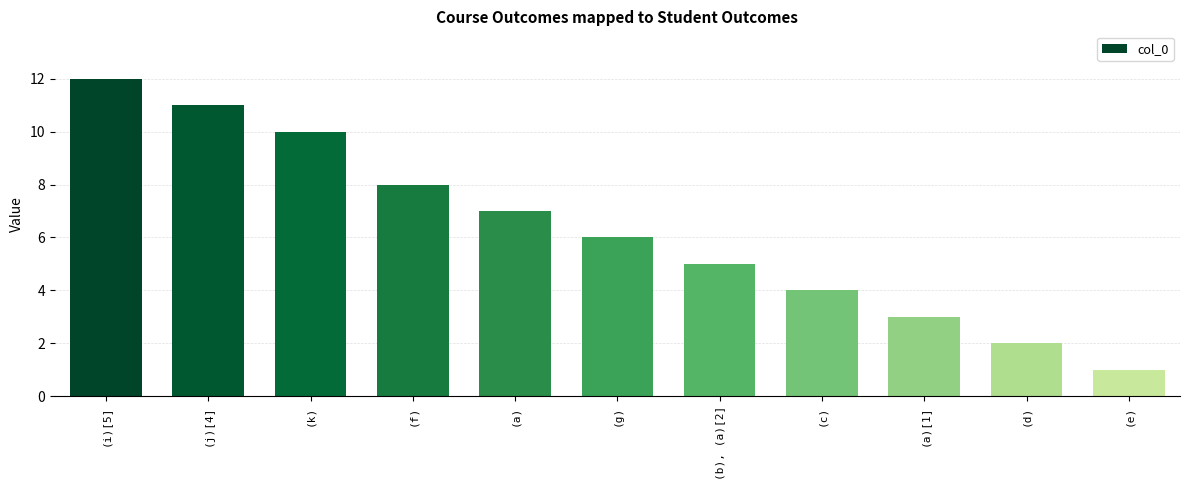

What position from the right is (b), (a)[2]?

5